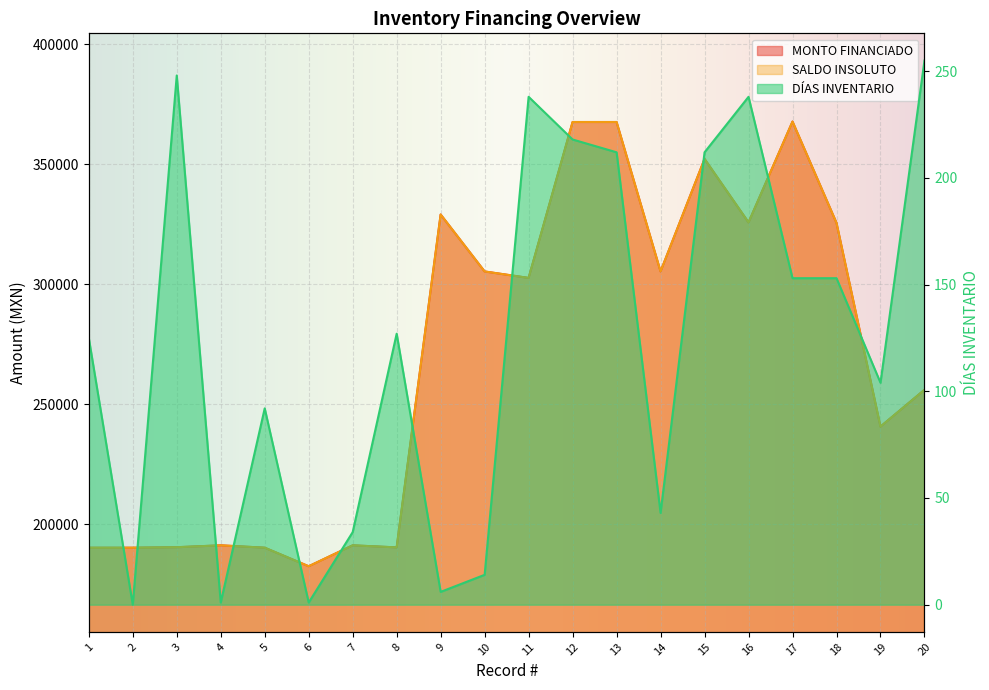

The value of DÍAS INVENTARIO at 18 is 153.0. True or false?

True